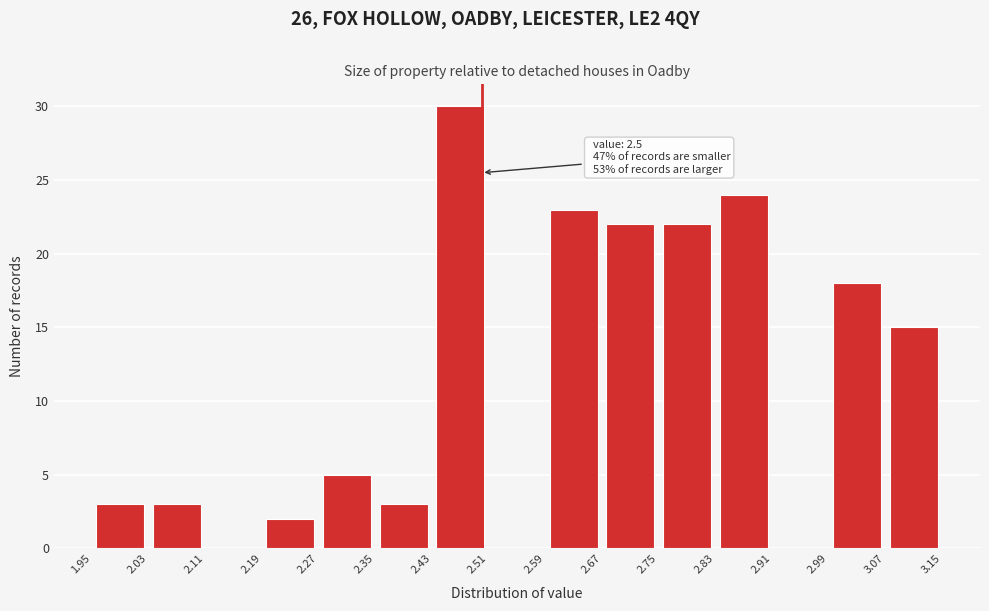

Over which range of the x-axis is the bar tallest?

2.43 to 2.51